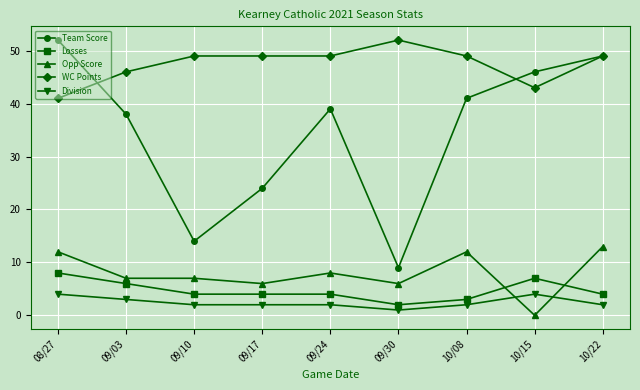

The value of Losses at 09/10 is 4. True or false?

True